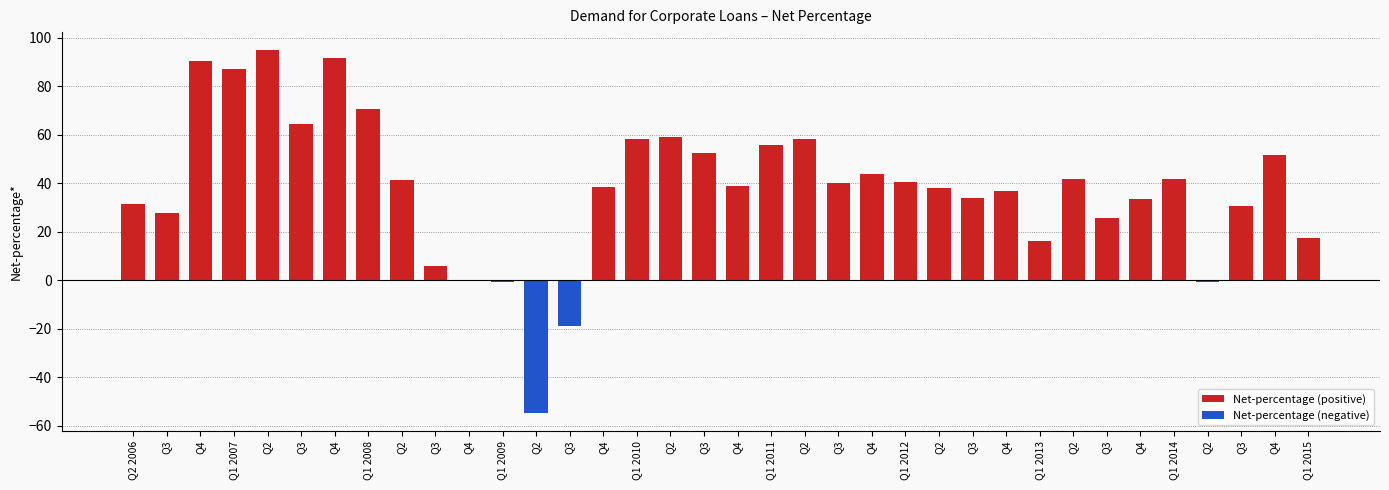

How many values in the Net-percentage (positive) series are below 41?

15